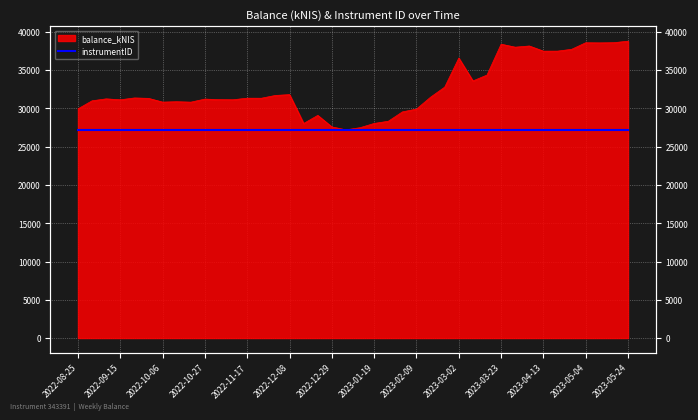

What is the label of the 9th point from the left?

2022-10-20